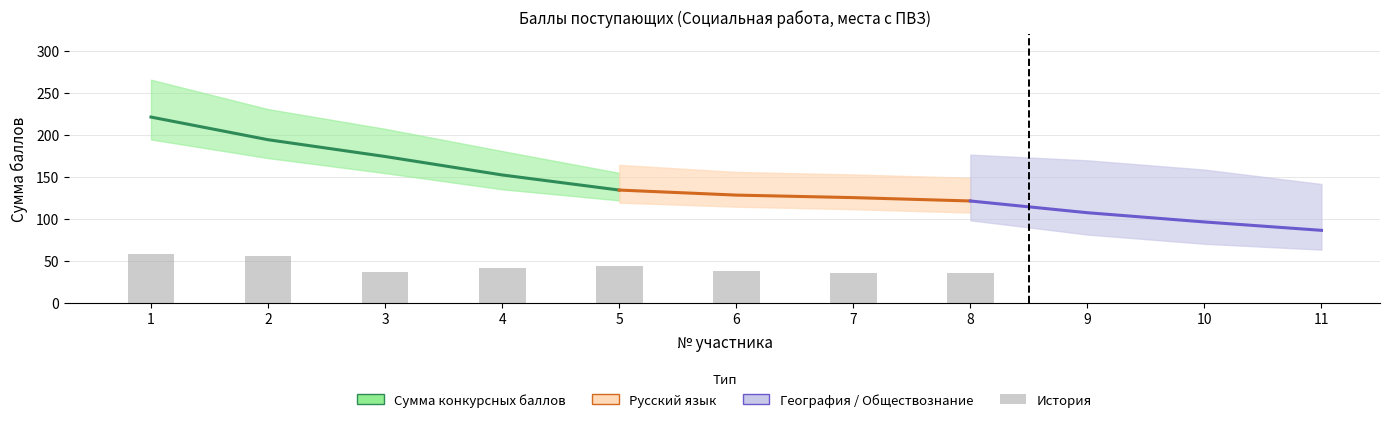

What is the sum of the Русский язык values at 6 and 2?

117